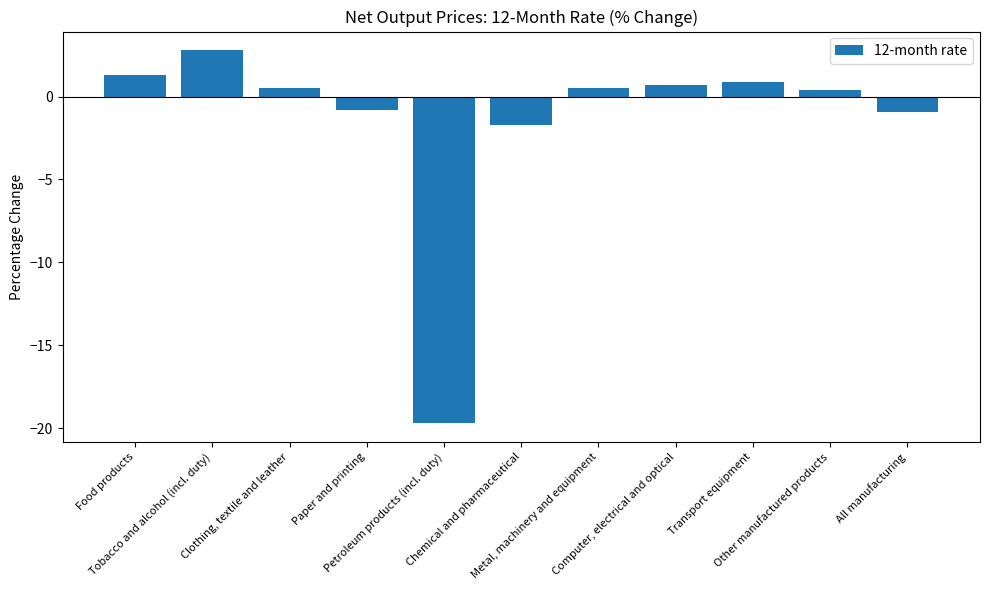

Is it true that the value at Metal, machinery and equipment is 0.5?

True